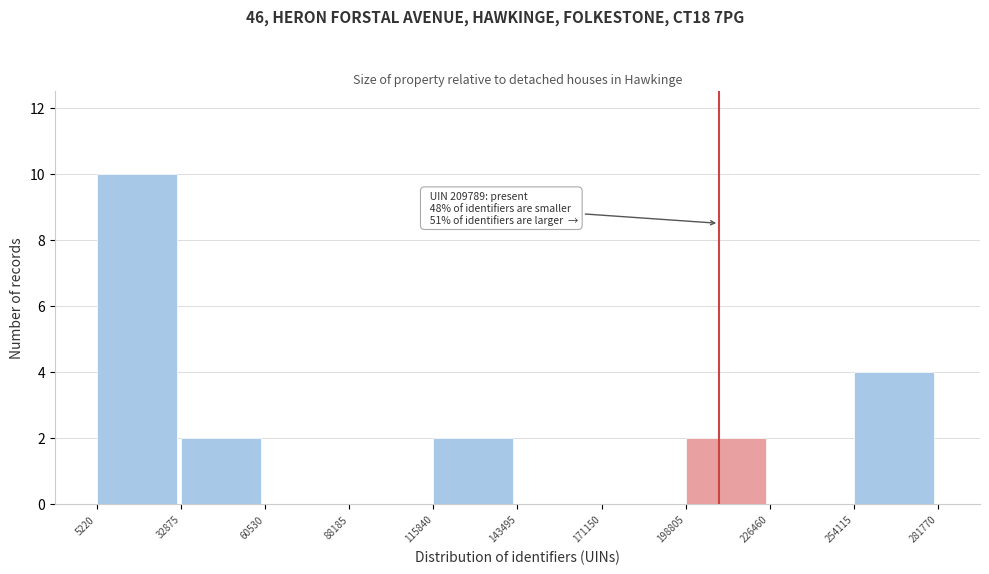

Over which range of the x-axis is the bar tallest?

5220 to 32875